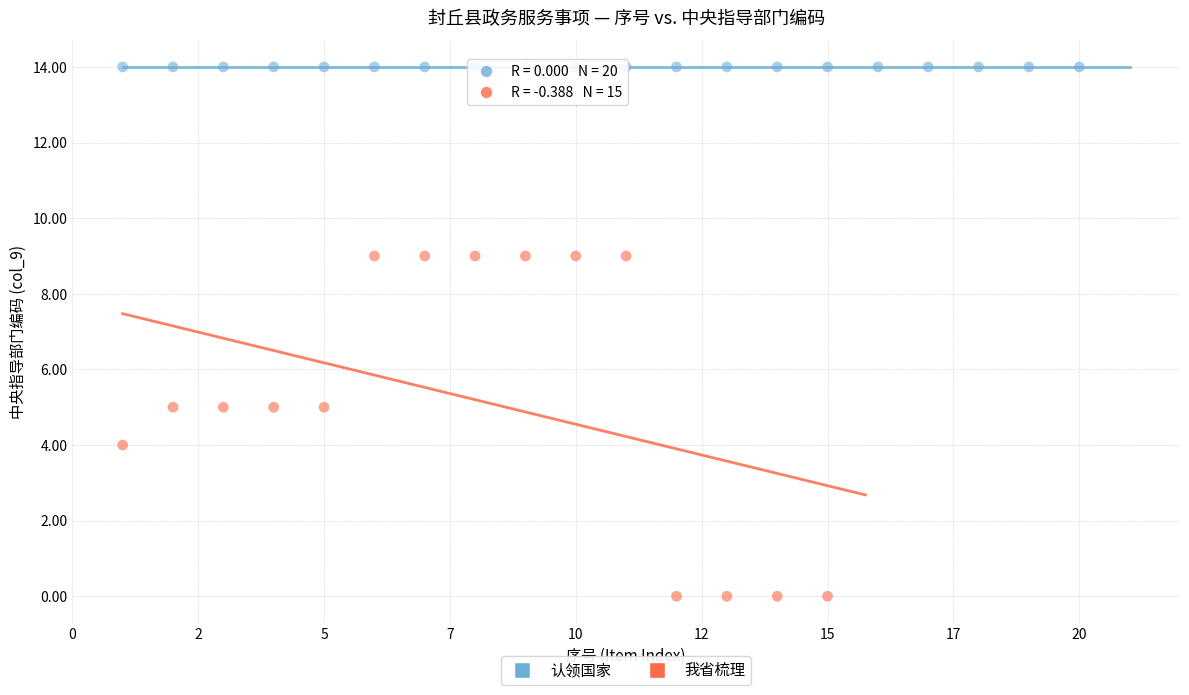

Which series reaches the minimum Y coordinate?

我省梳理